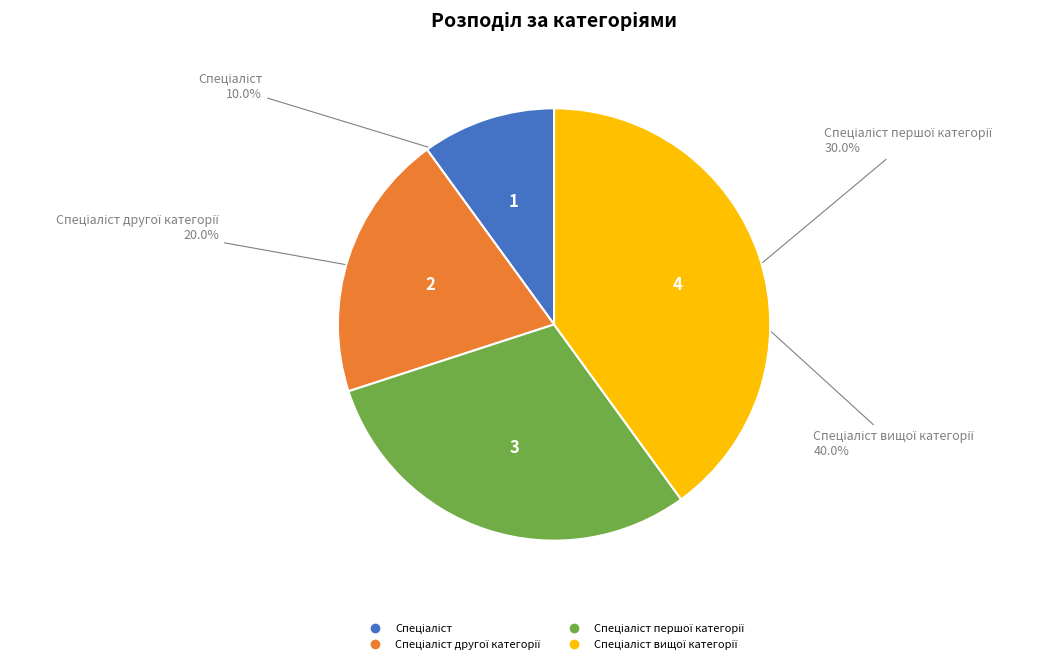

Is there any slice that represents more than half of the pie?

No